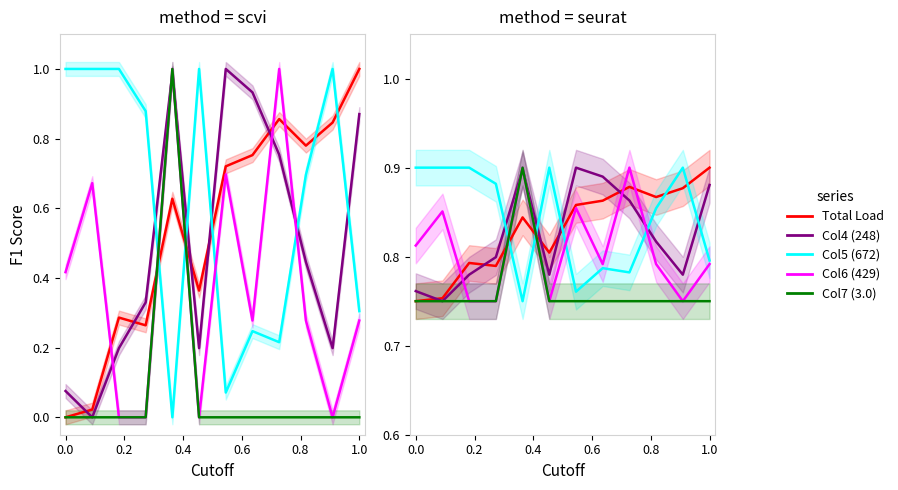

True or false: Col5 (672) has more than 0 interior local peaks.

True